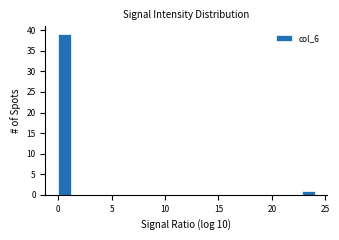

Around what value on the x-axis is the tallest bar? Give the approximate position of its centre, as read against the axis.

0.5